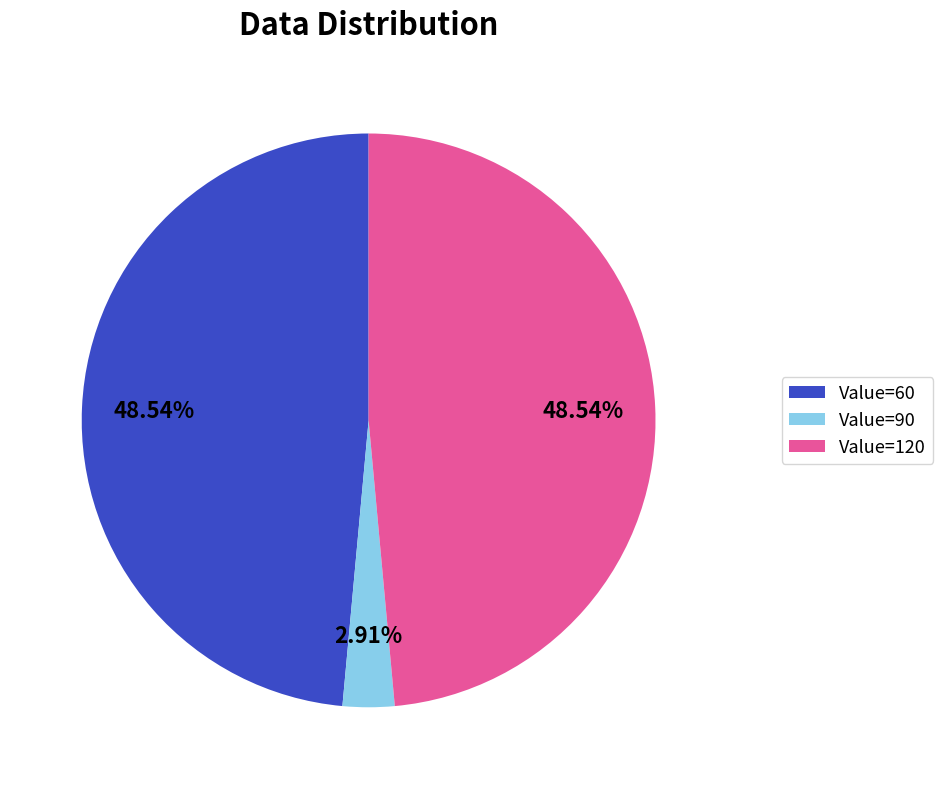

Do Value=60 and Value=90 together represent more than half of the pie?

Yes